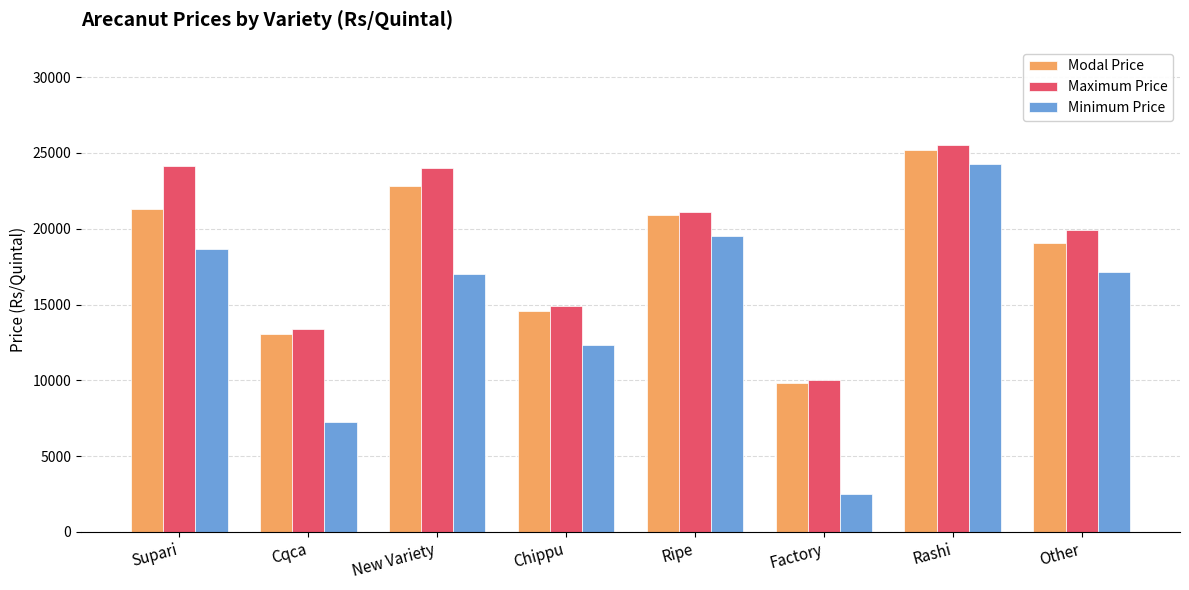

What is the value of the Minimum Price bar at the 5th from the left?

19499